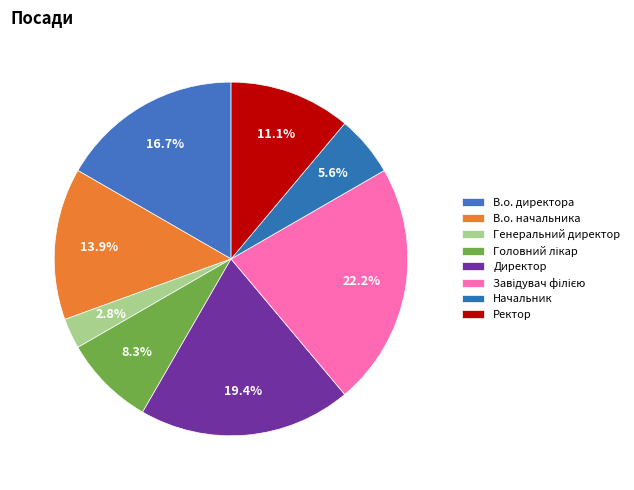

What is the ratio of the value at Директор to the value at Генеральний директор?

7.0